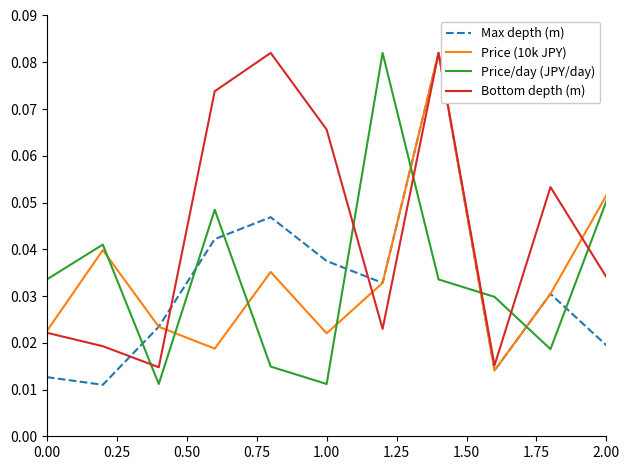

Which series has the largest total across all categories?

Bottom depth (m)